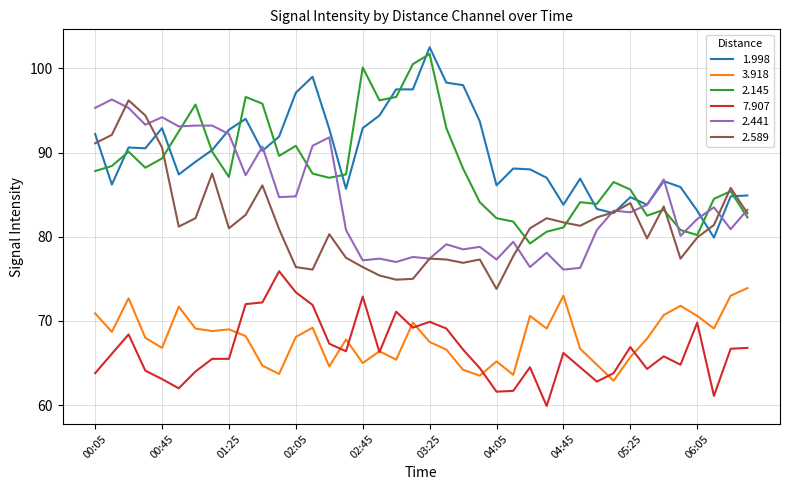

What is the maximum value for 3.918?

73.9